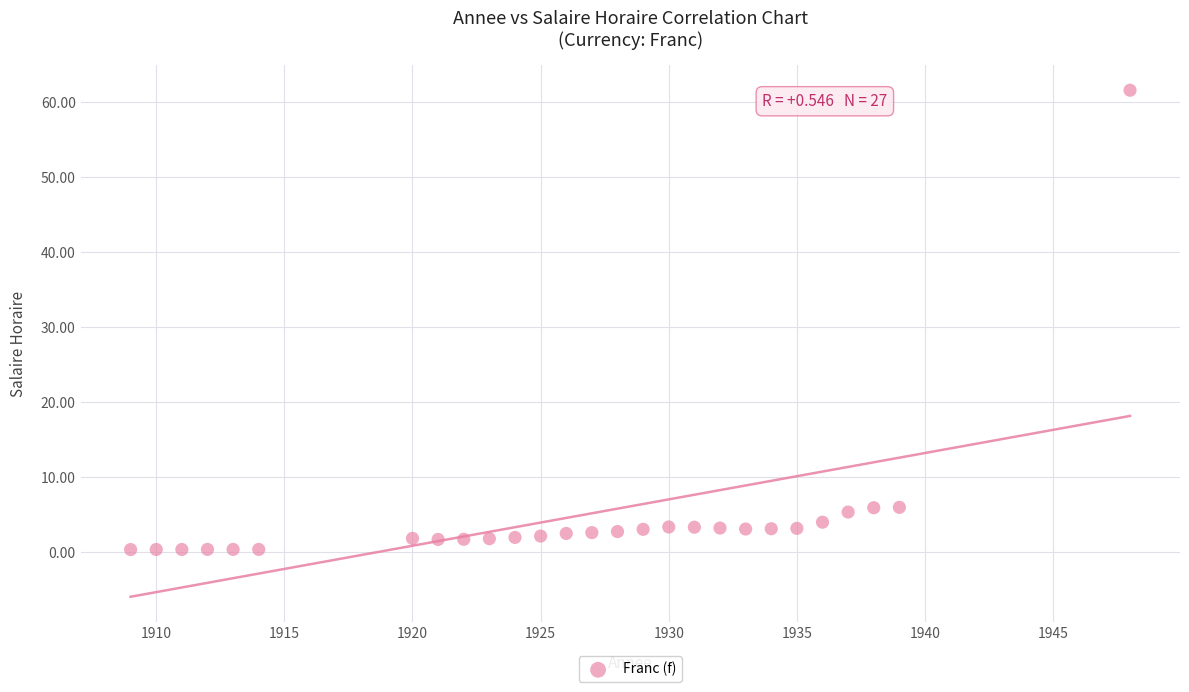

What is the range of Y values (max minus min)?

61.3